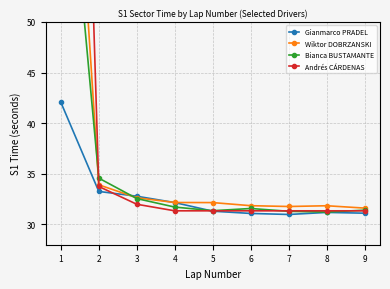

Does the chart display data point markers on the line(s)?

Yes